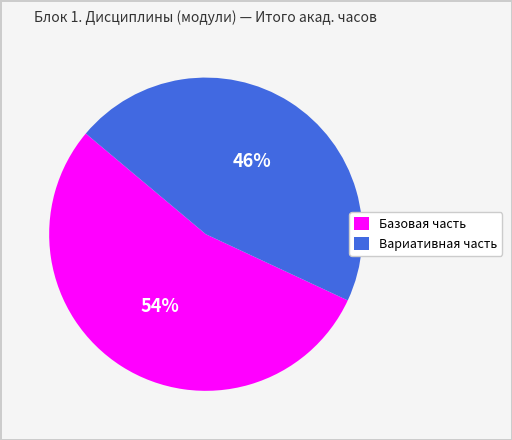

True or false: Вариативная часть accounts for 39% of the total.

False